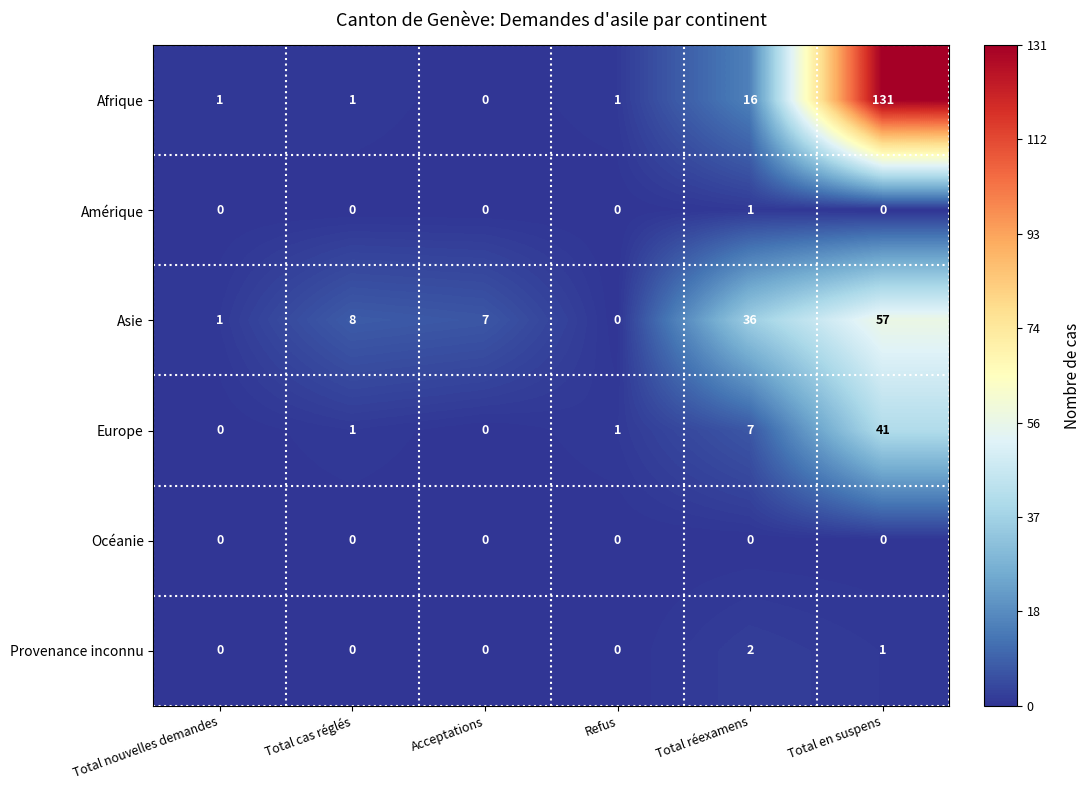

What is the difference between the Afrique values at Refus and Total réexamens?

15